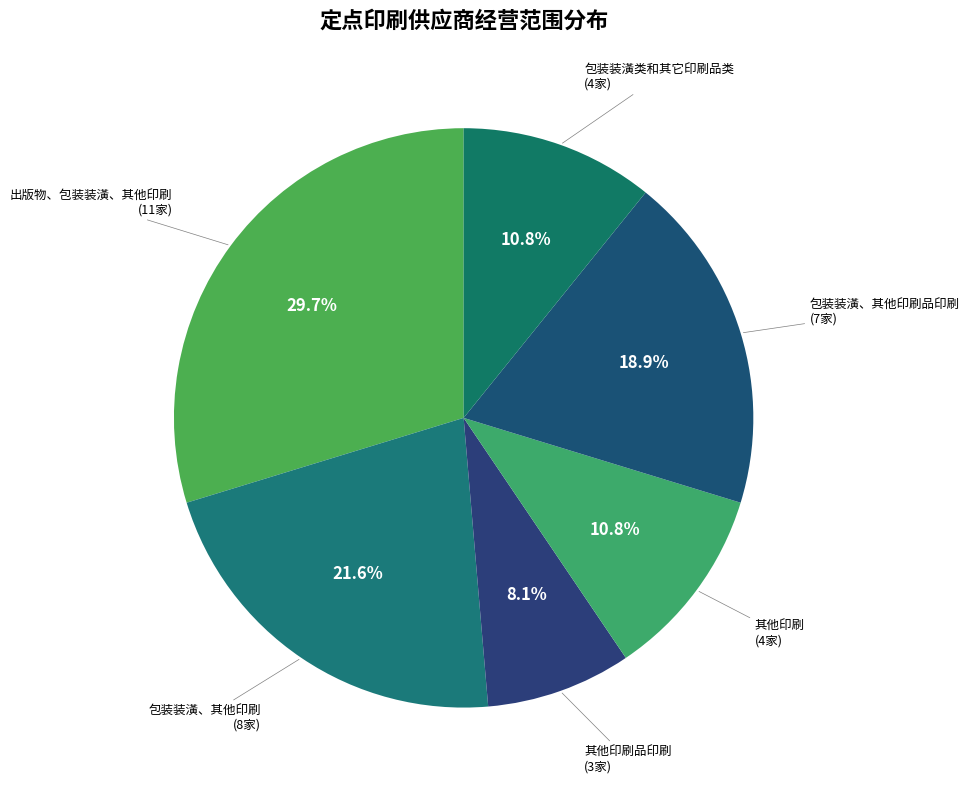

How many segments does this pie chart have?

6